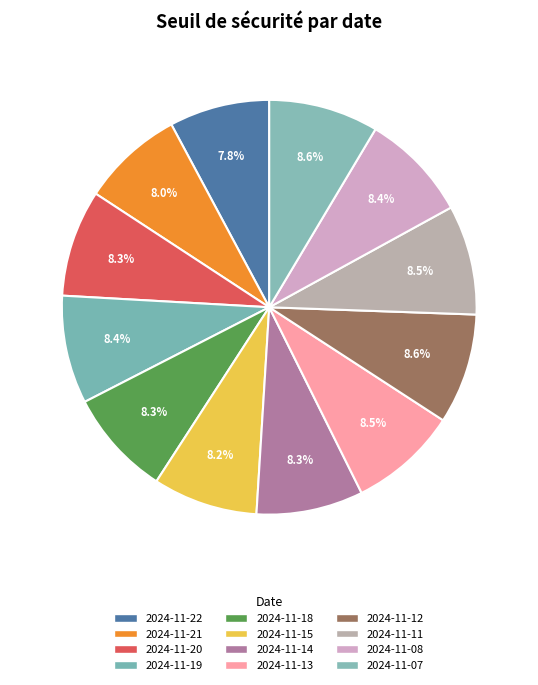

To the nearest percent, what is the average slice percentage?

8%